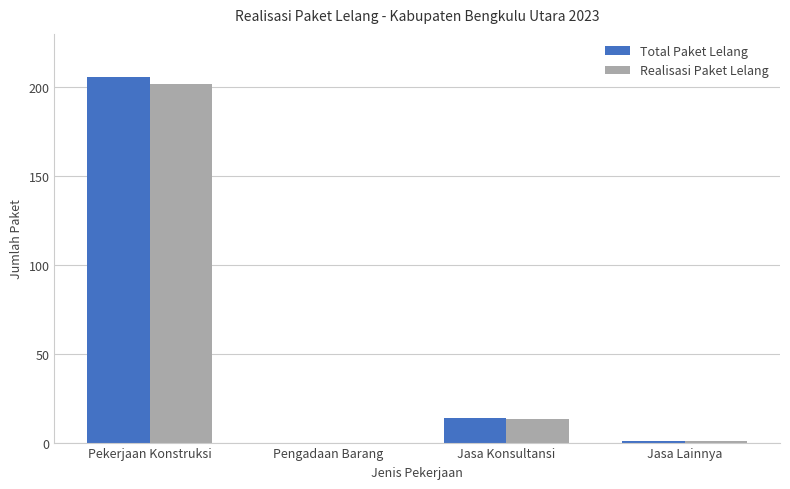

What is the maximum value for Total Paket Lelang?

206